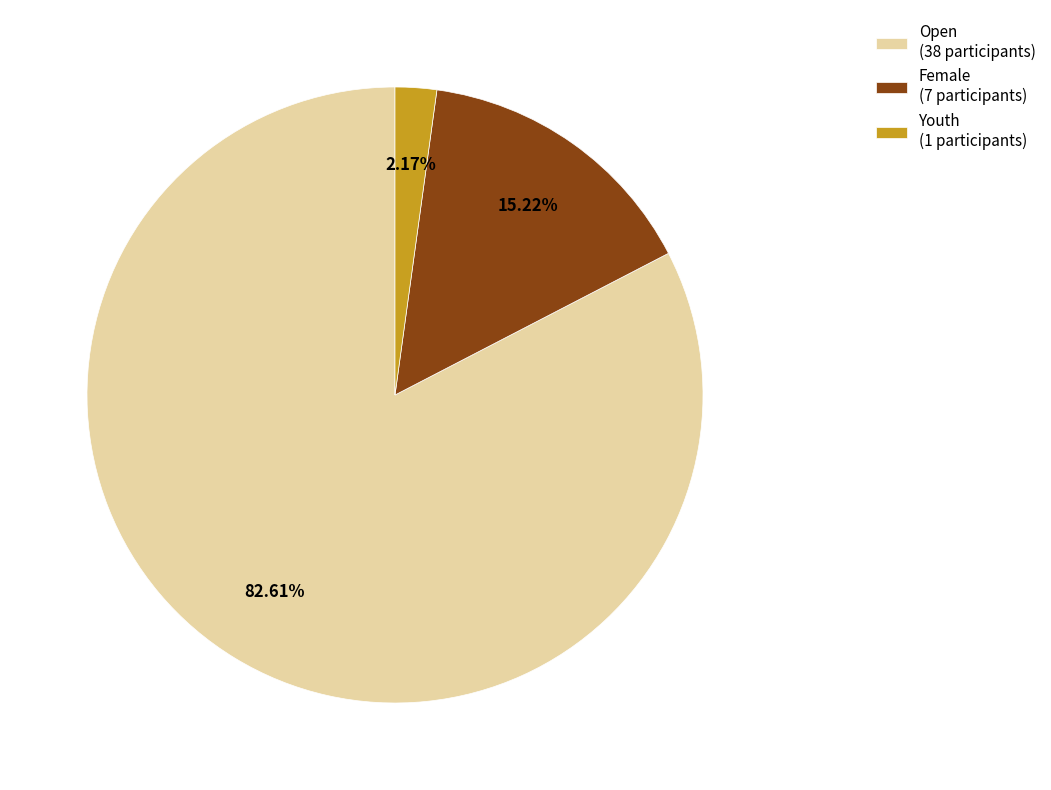

Approximately how many times larger is the value at Female (7 participants) compared to Youth (1 participants)?

7.0